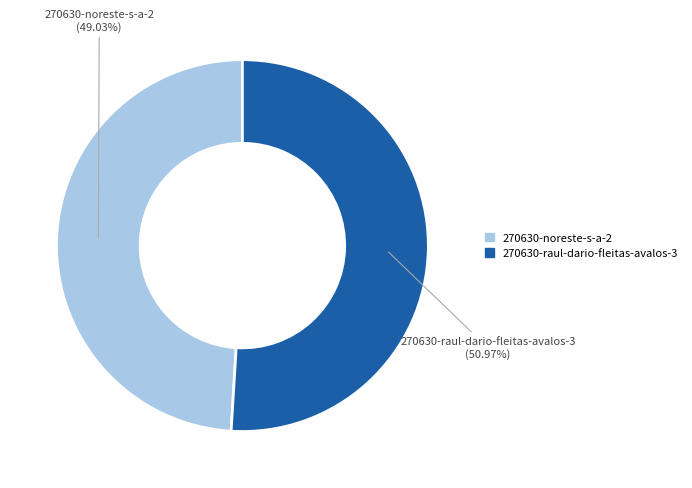

Is the sum of 270630-raul-dario-fleitas-avalos-3 and 270630-noreste-s-a-2 greater than half?

Yes